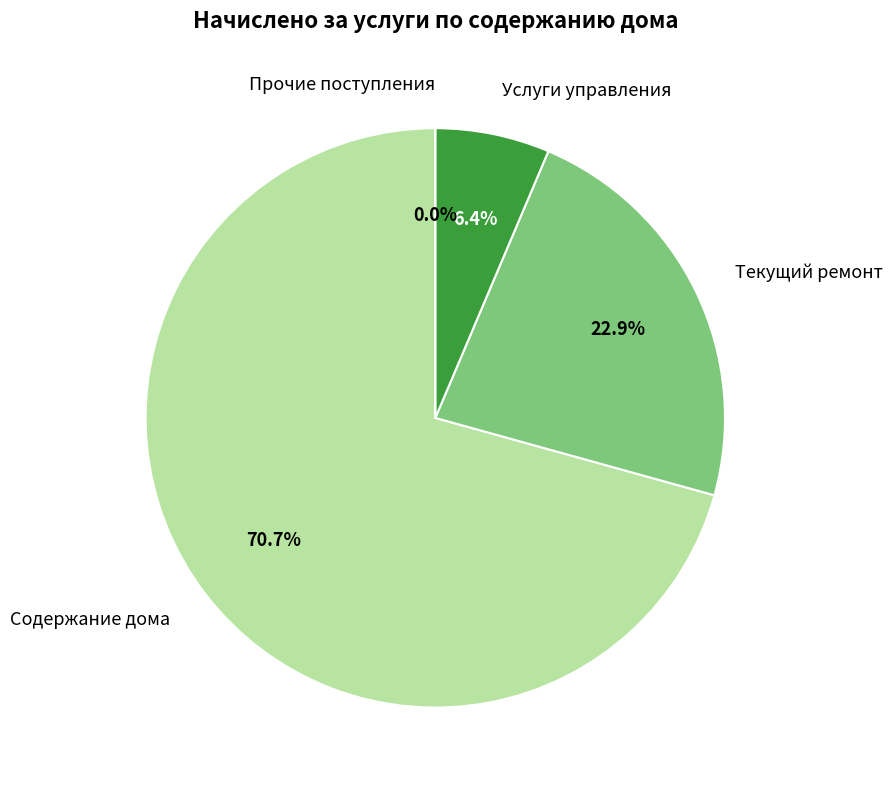

To the nearest percent, what is the average slice percentage?

25%